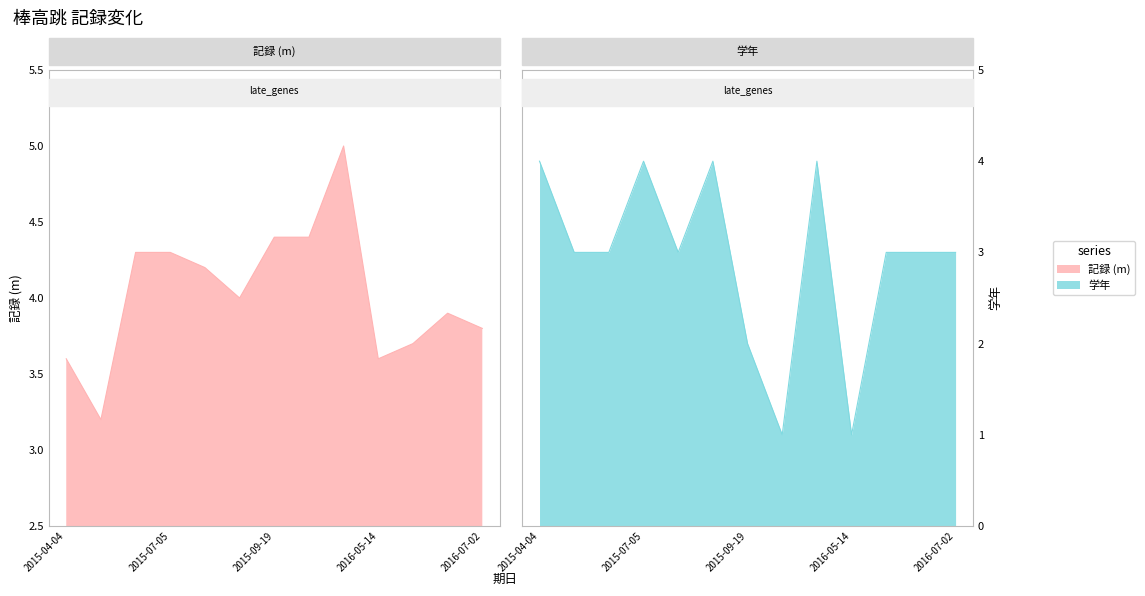

Which series has the largest total across all categories?

記録